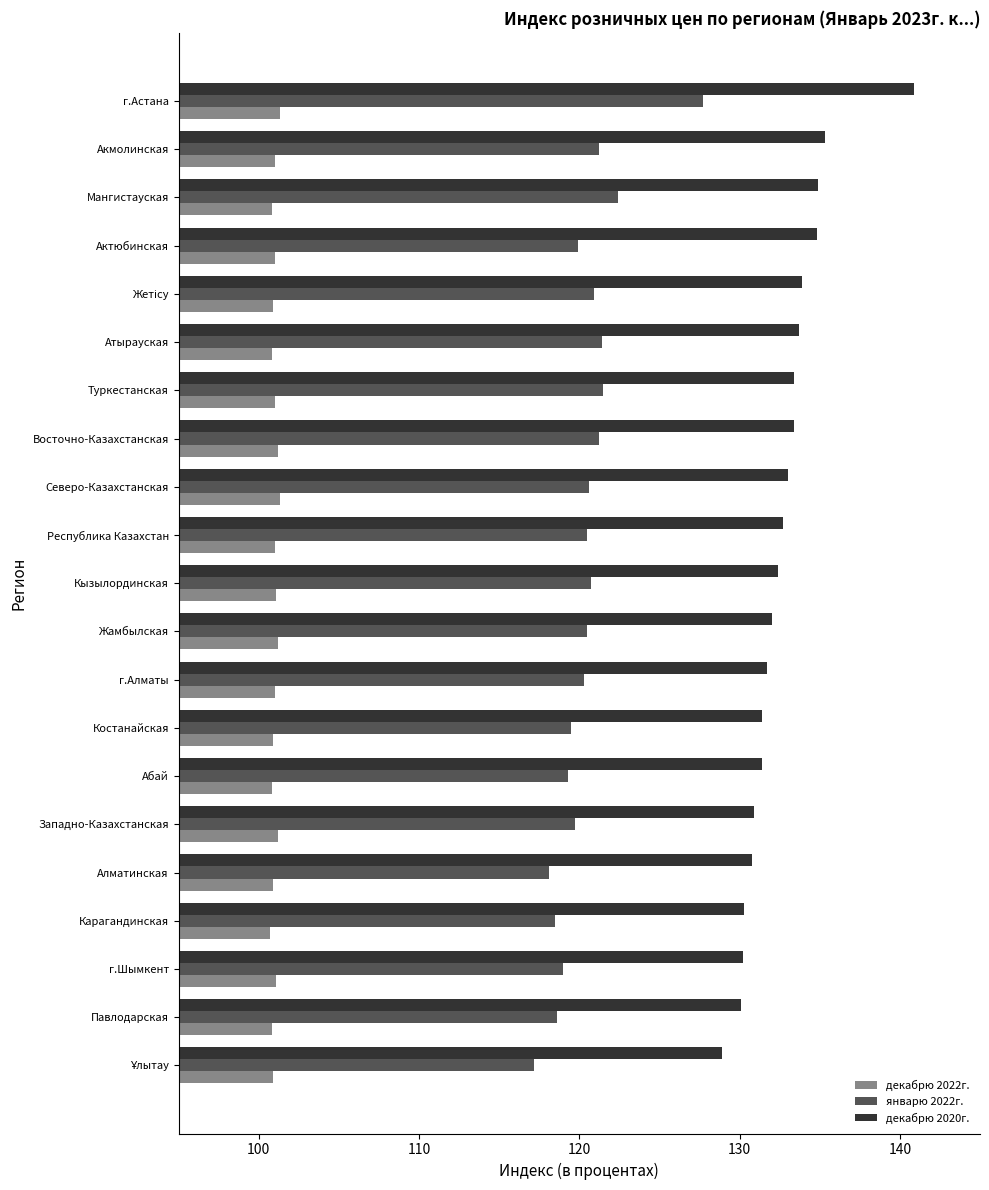

Is it true that январю 2022г. equals 59.5 at Республика Казахстан?

False